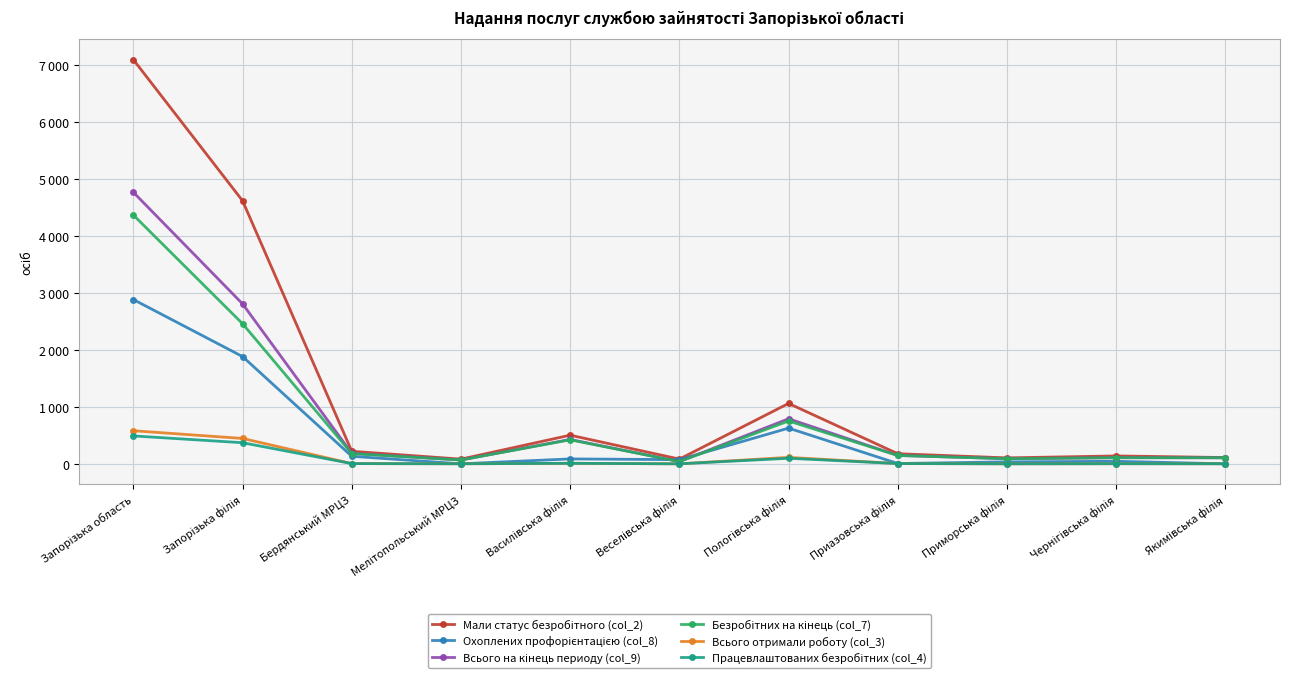

At Чернігівська філія, list the series in order from largest to smallest.

Мали статус безробітного (col_2), Всього на кінець периоду (col_9), Безробітних на кінець (col_7), Охоплених профорієнтацією (col_8), Всього отримали роботу (col_3), Працевлаштованих безробітних (col_4)